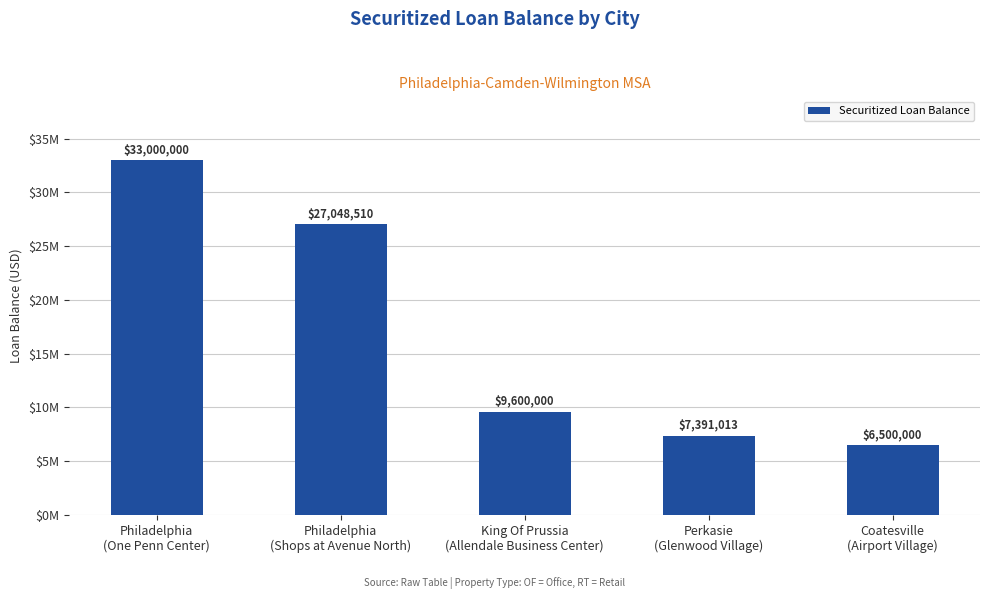

The value at King Of Prussia
(Allendale Business Center) is 13252251.1. True or false?

False